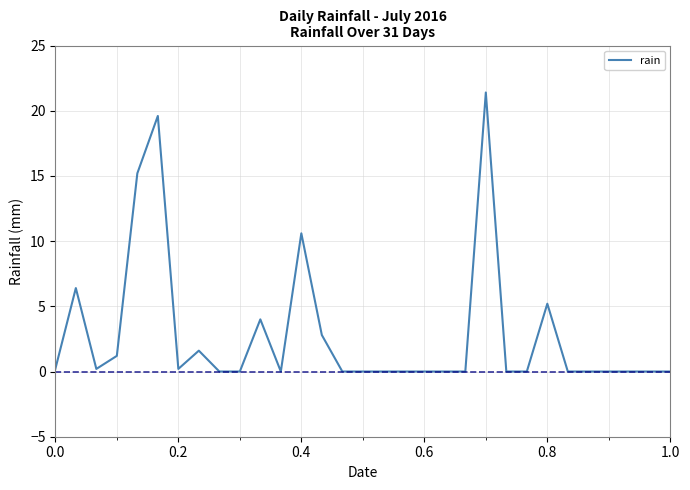

What is the greatest value displayed?

21.4